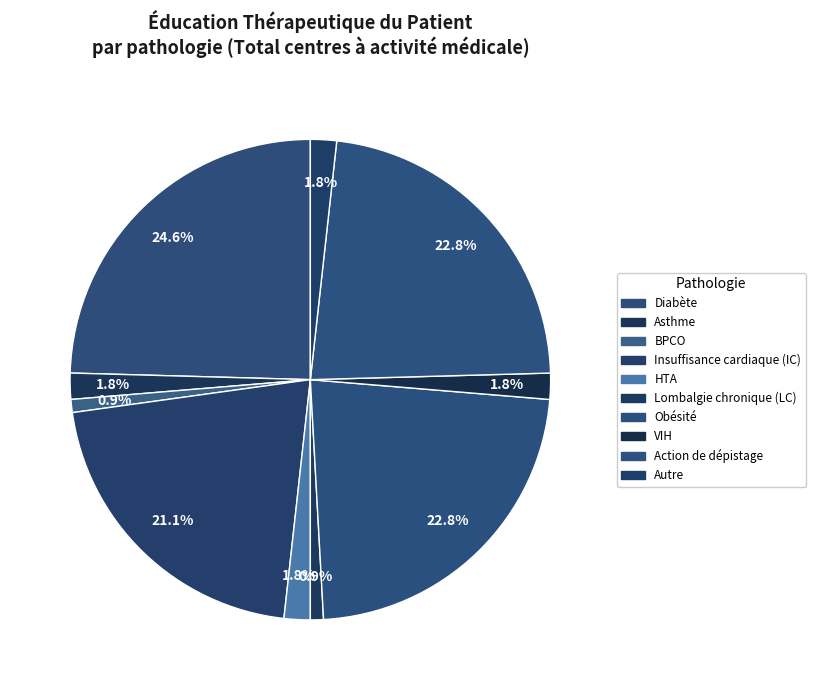

Count the number of slices in the pie.

10